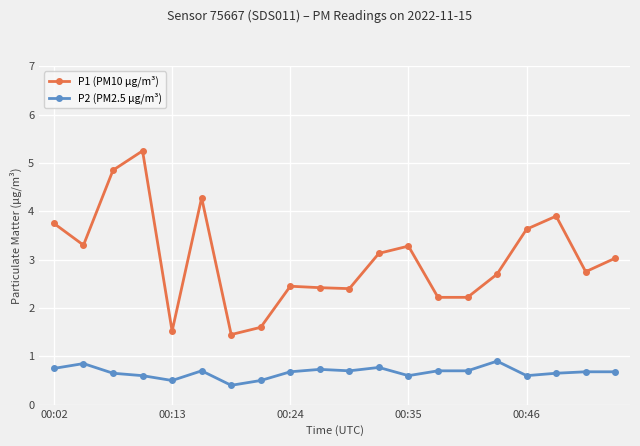

What is the value of the P2 (PM2.5 µg/m³) point at the 12th from the left?

0.8